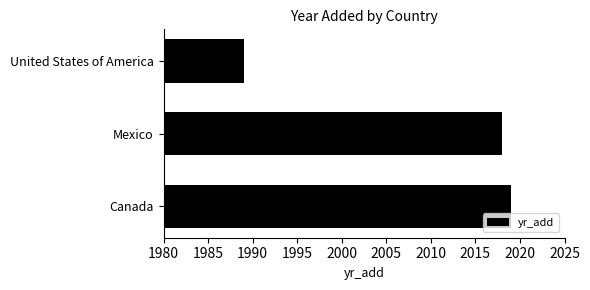

How many distinct data groups are displayed?

1